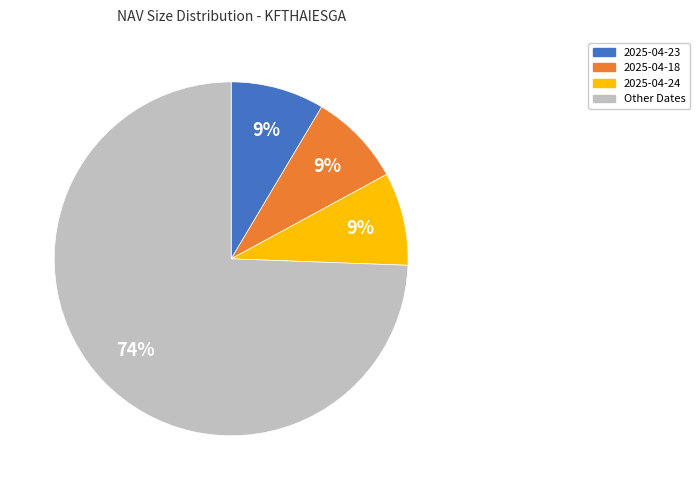

To the nearest percent, what is the average slice percentage?

25%